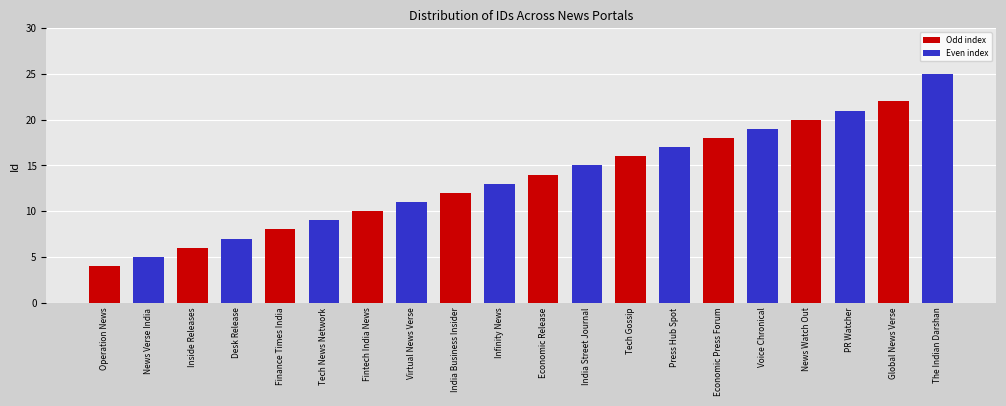

True or false: the data shows 3 at Economic Release.

False